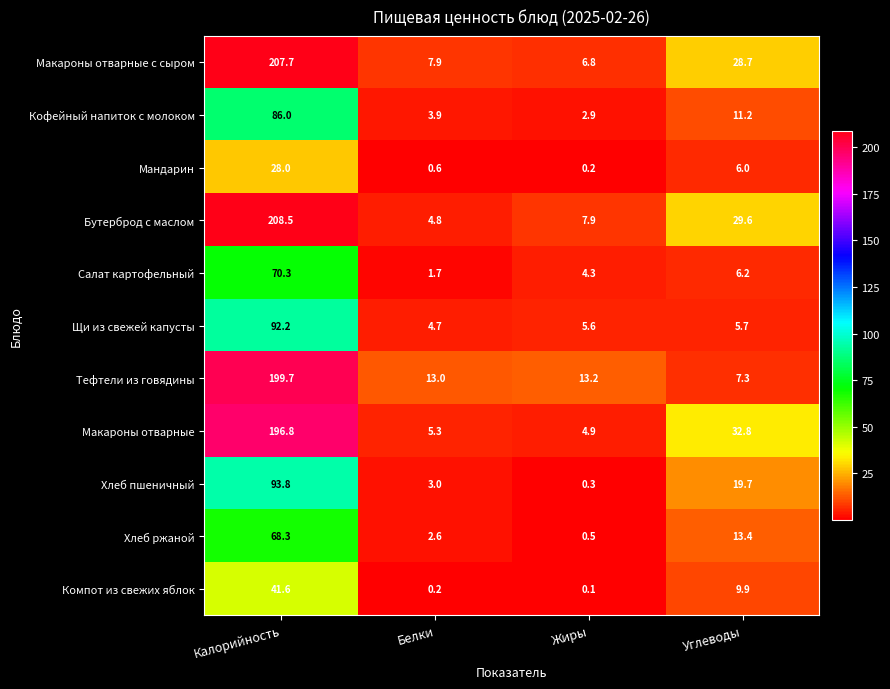

True or false: Щи из свежей капусты has a value of 92.2 at Калорийность.

True